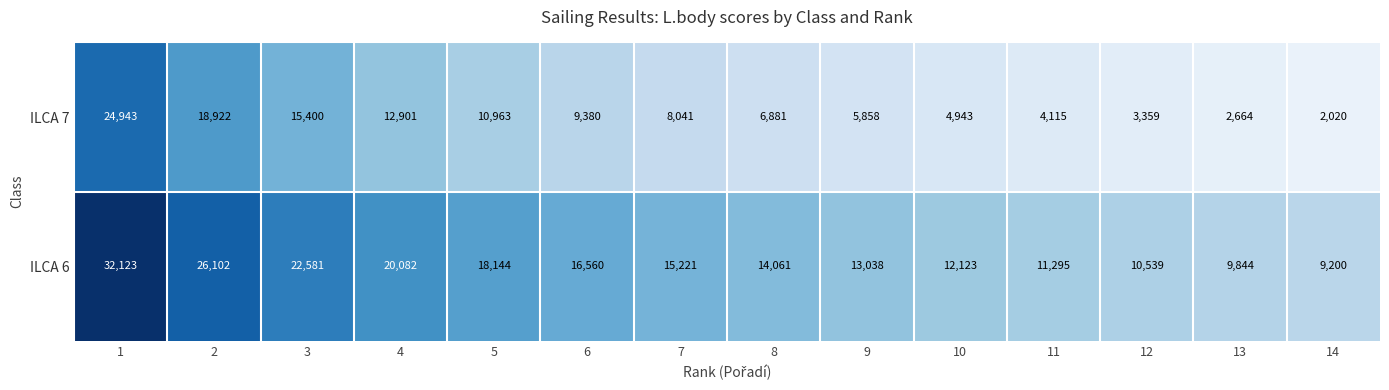

What is the sum of all ILCA 6 values?

230913